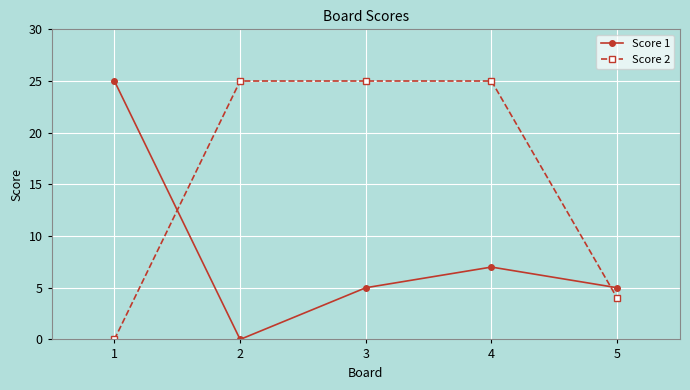

How many times do Score 2 and Score 1 cross each other?

2